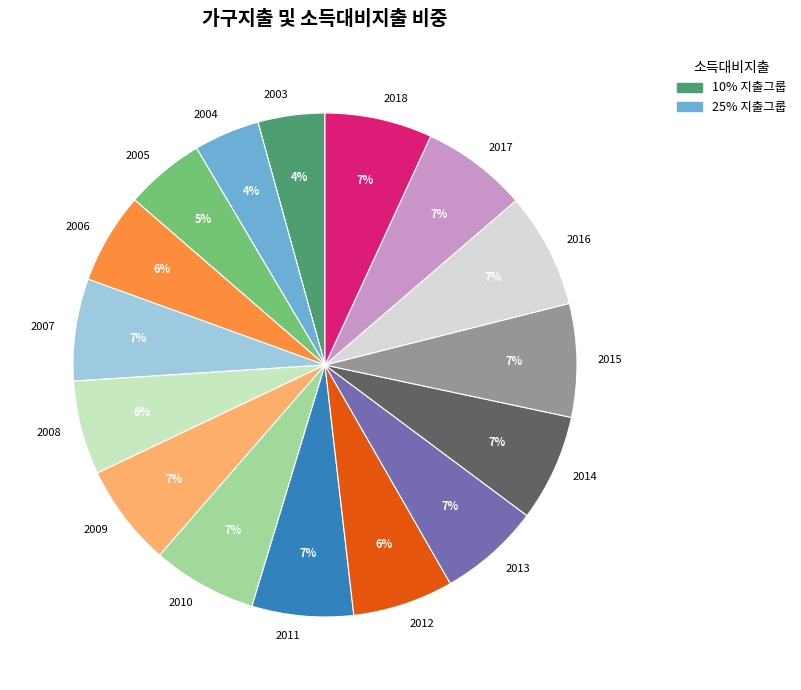

To the nearest percent, what percentage of the pie is 2006?

6%